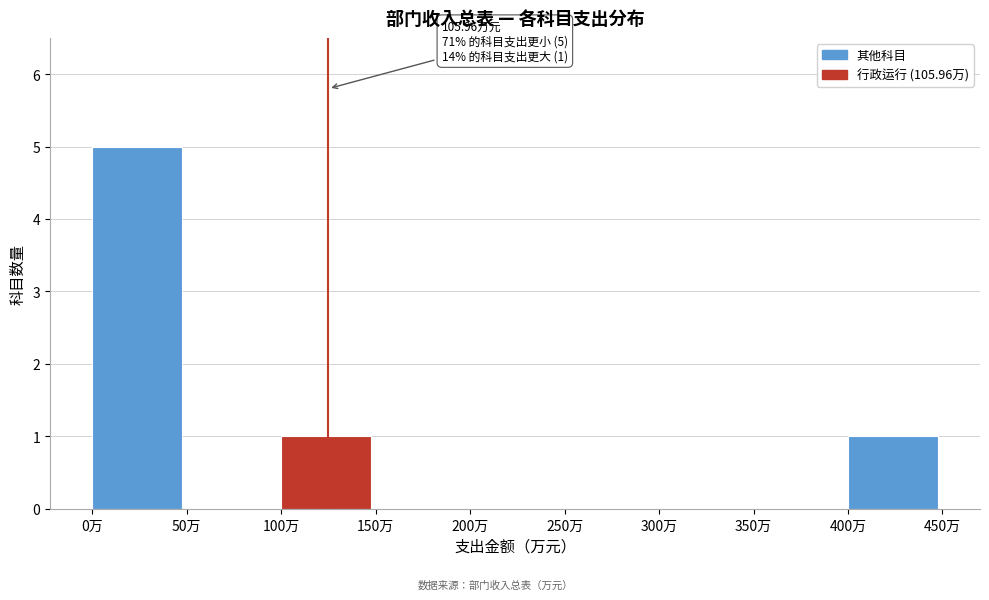

Which range on the x-axis has the tallest bar?

0 to 50